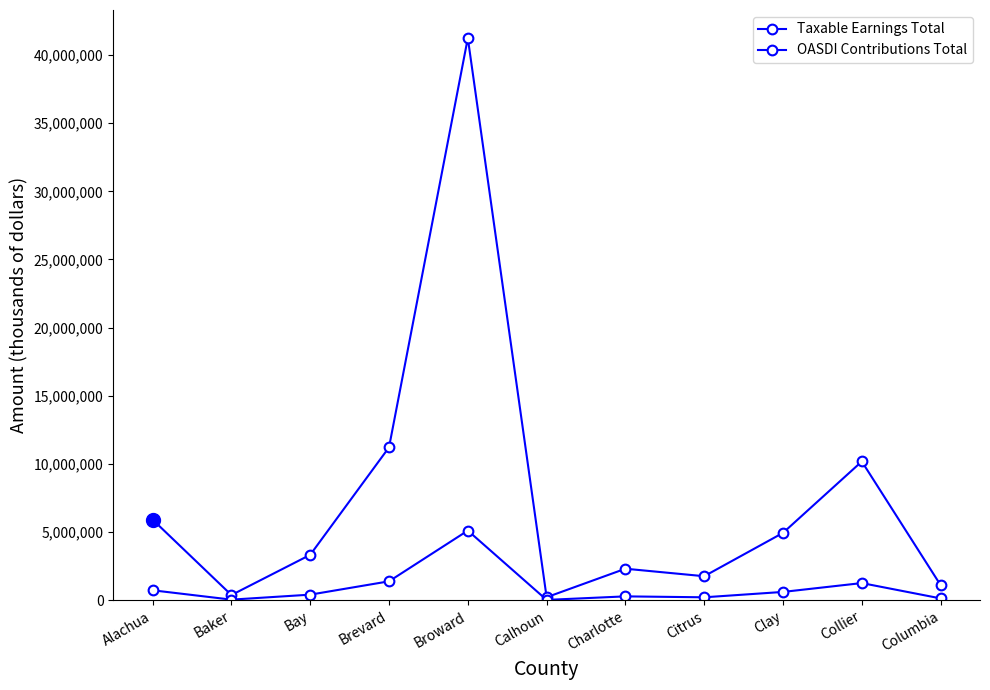

What is the sum of the Taxable Earnings Total values at Columbia and Citrus?

2877144